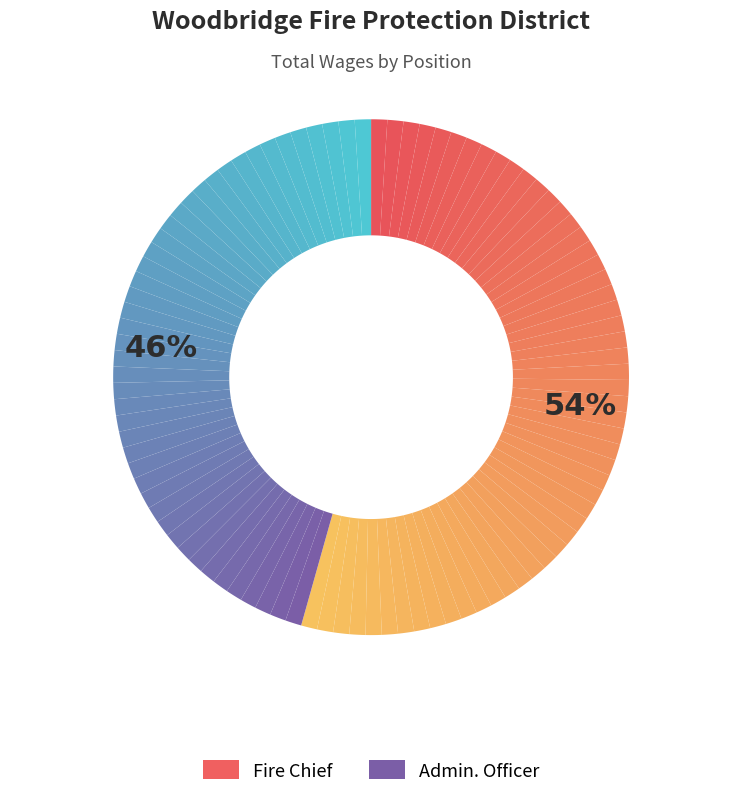

Between Fire Chief and Admin. Officer, which is larger?

Fire Chief